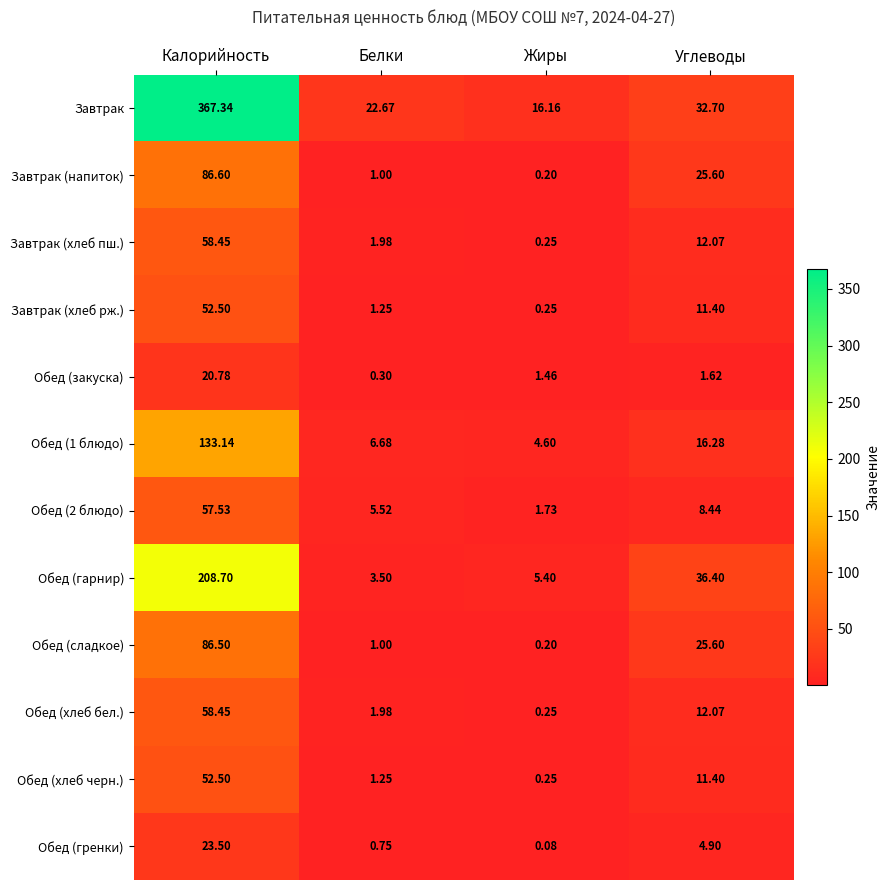

At which label is Завтрак (напиток) closest to 43?

Углеводы